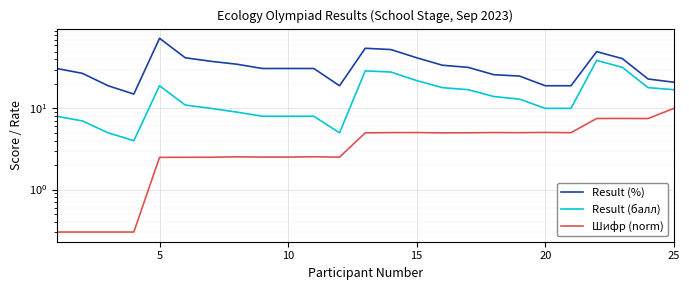

Rank the series at 25 from lowest to highest value.

Шифр (norm), Result (балл), Result (%)